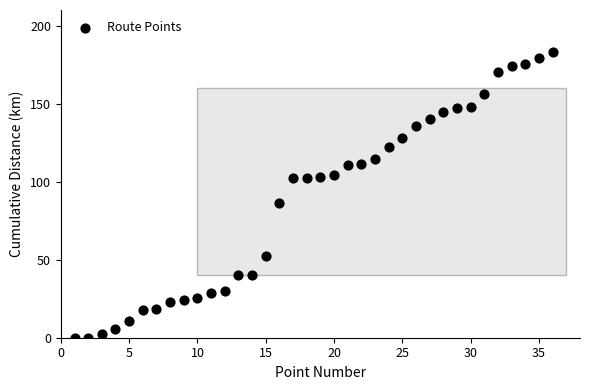

What Y value in the scatter plot is closest to 91?

86.4